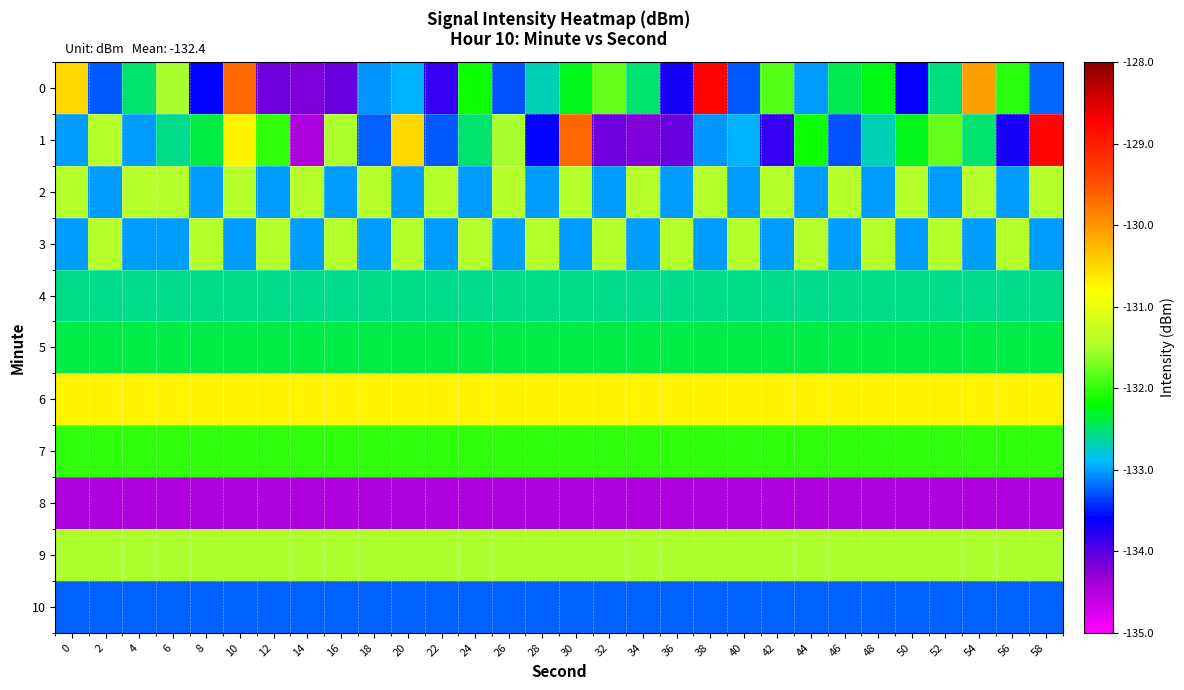

Reading left to right, transcribe all the data shown in this chart.

0: 0=-130.5	2=-133.3	4=-132.5	6=-131.5	8=-133.6	10=-129.7	12=-134.1	14=-134.2	16=-134.1	18=-133.0	20=-132.9	22=-133.8	24=-132.2	26=-133.3	28=-132.7	30=-132.3	32=-131.8	34=-132.5	36=-133.7	38=-128.8	40=-133.3	42=-131.9	44=-133.0	46=-132.4	48=-132.3	50=-133.6	52=-132.5	54=-130.1	56=-132.0	58=-133.2
1: 0=-133.0	2=-131.4	4=-133.0	6=-132.6	8=-132.4	10=-130.7	12=-132.0	14=-134.5	16=-131.5	18=-133.2	20=-130.5	22=-133.3	24=-132.5	26=-131.5	28=-133.6	30=-129.7	32=-134.1	34=-134.2	36=-134.1	38=-133.0	40=-132.9	42=-133.8	44=-132.2	46=-133.3	48=-132.7	50=-132.3	52=-131.8	54=-132.5	56=-133.7	58=-128.8
2: 0=-131.4	2=-133.0	4=-131.4	6=-131.4	8=-133.0	10=-131.4	12=-133.0	14=-131.4	16=-133.0	18=-131.4	20=-133.0	22=-131.4	24=-133.0	26=-131.4	28=-133.0	30=-131.4	32=-133.0	34=-131.4	36=-133.0	38=-131.4	40=-133.0	42=-131.4	44=-133.0	46=-131.4	48=-133.0	50=-131.4	52=-133.0	54=-131.4	56=-133.0	58=-131.4
3: 0=-133.0	2=-131.4	4=-133.0	6=-133.0	8=-131.4	10=-133.0	12=-131.4	14=-133.0	16=-131.4	18=-133.0	20=-131.4	22=-133.0	24=-131.4	26=-133.0	28=-131.4	30=-133.0	32=-131.4	34=-133.0	36=-131.4	38=-133.0	40=-131.4	42=-133.0	44=-131.4	46=-133.0	48=-131.4	50=-133.0	52=-131.4	54=-133.0	56=-131.4	58=-133.0
4: 0=-132.6	2=-132.6	4=-132.6	6=-132.6	8=-132.6	10=-132.6	12=-132.6	14=-132.6	16=-132.6	18=-132.6	20=-132.6	22=-132.6	24=-132.6	26=-132.6	28=-132.6	30=-132.6	32=-132.6	34=-132.6	36=-132.6	38=-132.6	40=-132.6	42=-132.6	44=-132.6	46=-132.6	48=-132.6	50=-132.6	52=-132.6	54=-132.6	56=-132.6	58=-132.6
5: 0=-132.4	2=-132.4	4=-132.4	6=-132.4	8=-132.4	10=-132.4	12=-132.4	14=-132.4	16=-132.4	18=-132.4	20=-132.4	22=-132.4	24=-132.4	26=-132.4	28=-132.4	30=-132.4	32=-132.4	34=-132.4	36=-132.4	38=-132.4	40=-132.4	42=-132.4	44=-132.4	46=-132.4	48=-132.4	50=-132.4	52=-132.4	54=-132.4	56=-132.4	58=-132.4
6: 0=-130.7	2=-130.7	4=-130.7	6=-130.7	8=-130.7	10=-130.7	12=-130.7	14=-130.7	16=-130.7	18=-130.7	20=-130.7	22=-130.7	24=-130.7	26=-130.7	28=-130.7	30=-130.7	32=-130.7	34=-130.7	36=-130.7	38=-130.7	40=-130.7	42=-130.7	44=-130.7	46=-130.7	48=-130.7	50=-130.7	52=-130.7	54=-130.7	56=-130.7	58=-130.7
7: 0=-132.0	2=-132.0	4=-132.0	6=-132.0	8=-132.0	10=-132.0	12=-132.0	14=-132.0	16=-132.0	18=-132.0	20=-132.0	22=-132.0	24=-132.0	26=-132.0	28=-132.0	30=-132.0	32=-132.0	34=-132.0	36=-132.0	38=-132.0	40=-132.0	42=-132.0	44=-132.0	46=-132.0	48=-132.0	50=-132.0	52=-132.0	54=-132.0	56=-132.0	58=-132.0
8: 0=-134.5	2=-134.5	4=-134.5	6=-134.5	8=-134.5	10=-134.5	12=-134.5	14=-134.5	16=-134.5	18=-134.5	20=-134.5	22=-134.5	24=-134.5	26=-134.5	28=-134.5	30=-134.5	32=-134.5	34=-134.5	36=-134.5	38=-134.5	40=-134.5	42=-134.5	44=-134.5	46=-134.5	48=-134.5	50=-134.5	52=-134.5	54=-134.5	56=-134.5	58=-134.5
9: 0=-131.5	2=-131.5	4=-131.5	6=-131.5	8=-131.5	10=-131.5	12=-131.5	14=-131.5	16=-131.5	18=-131.5	20=-131.5	22=-131.5	24=-131.5	26=-131.5	28=-131.5	30=-131.5	32=-131.5	34=-131.5	36=-131.5	38=-131.5	40=-131.5	42=-131.5	44=-131.5	46=-131.5	48=-131.5	50=-131.5	52=-131.5	54=-131.5	56=-131.5	58=-131.5
10: 0=-133.2	2=-133.2	4=-133.2	6=-133.2	8=-133.2	10=-133.2	12=-133.2	14=-133.2	16=-133.2	18=-133.2	20=-133.2	22=-133.2	24=-133.2	26=-133.2	28=-133.2	30=-133.2	32=-133.2	34=-133.2	36=-133.2	38=-133.2	40=-133.2	42=-133.2	44=-133.2	46=-133.2	48=-133.2	50=-133.2	52=-133.2	54=-133.2	56=-133.2	58=-133.2